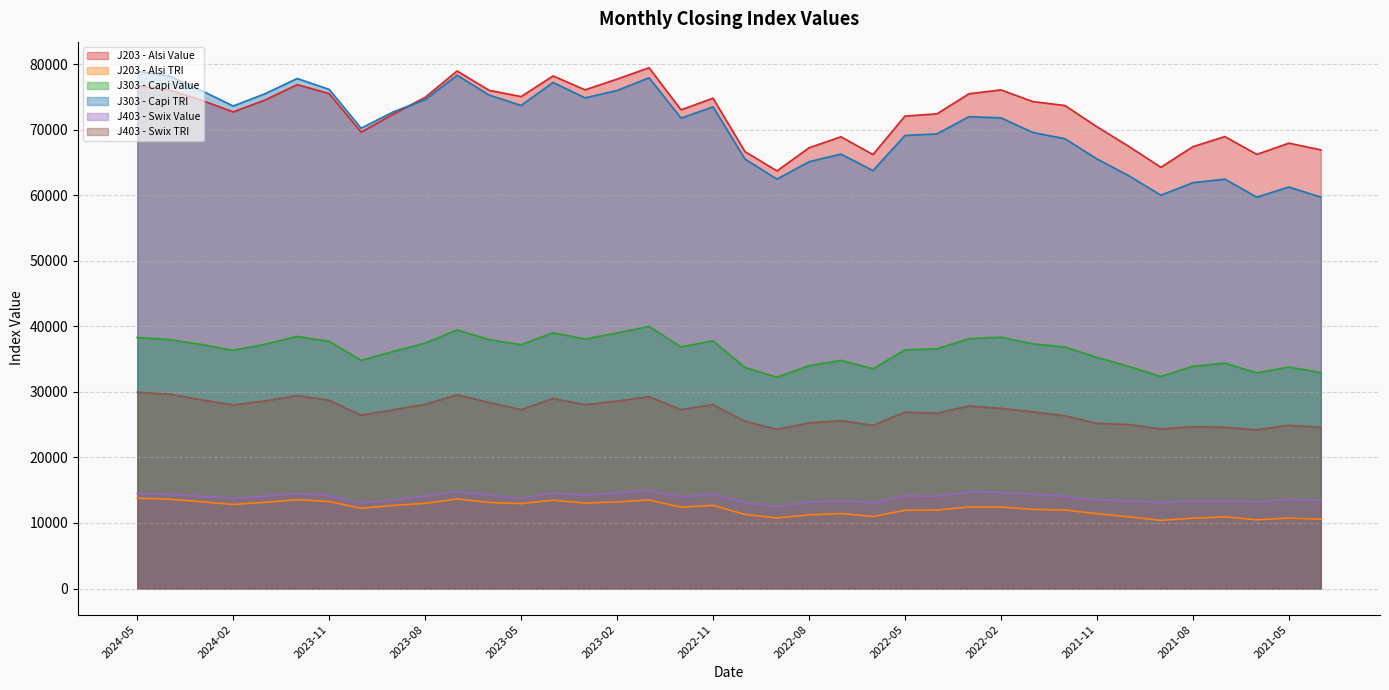

What is the sum of all J203 - Alsi TRI values?

464314.3